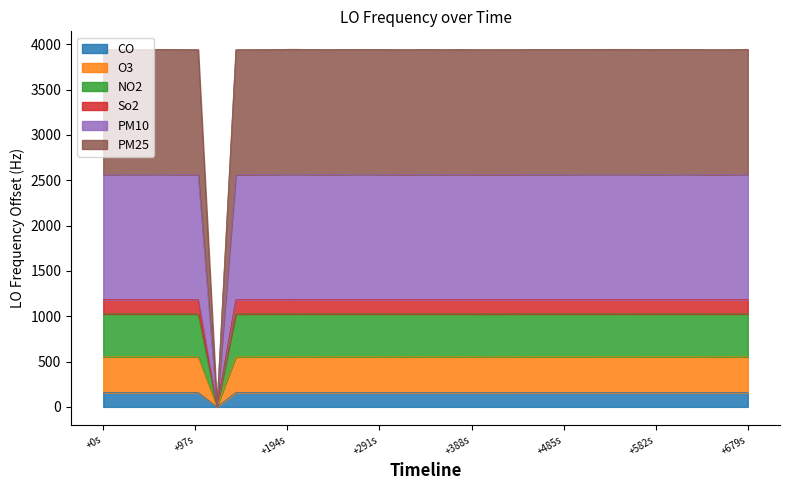

Does the chart display data point markers on the line(s)?

No